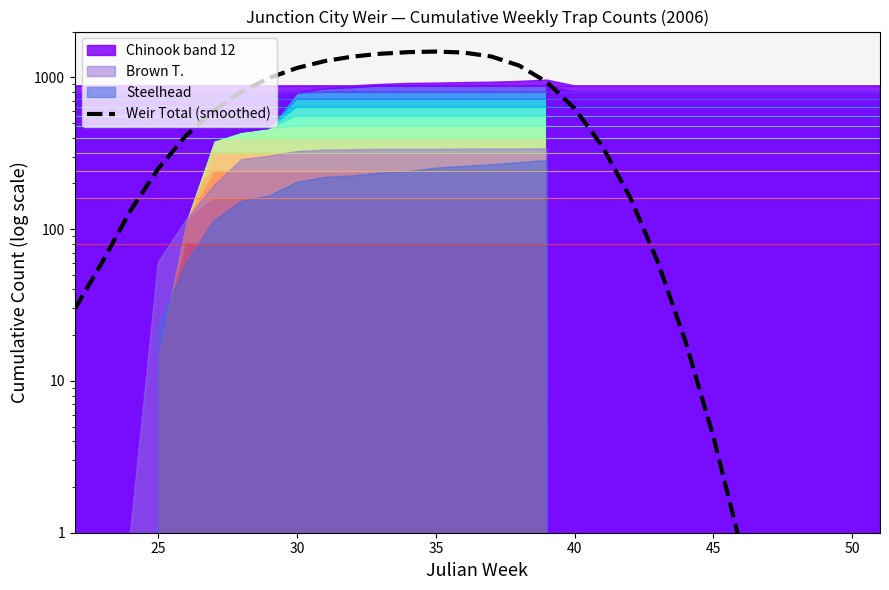

Reading right to left, list all the values displayed in this chart.

0.0	0.0	0.0	0.0	0.1	0.8	4.3	18.0	60.4	161.6	350.1	622.7	928.8	1194.2	1369.9	1454.6	1476.6	1463.6	1428.0	1368.6	1278.1	1151.4	990.3	803.2	604.2	412.7	250.3	132.3	61.4	29.8